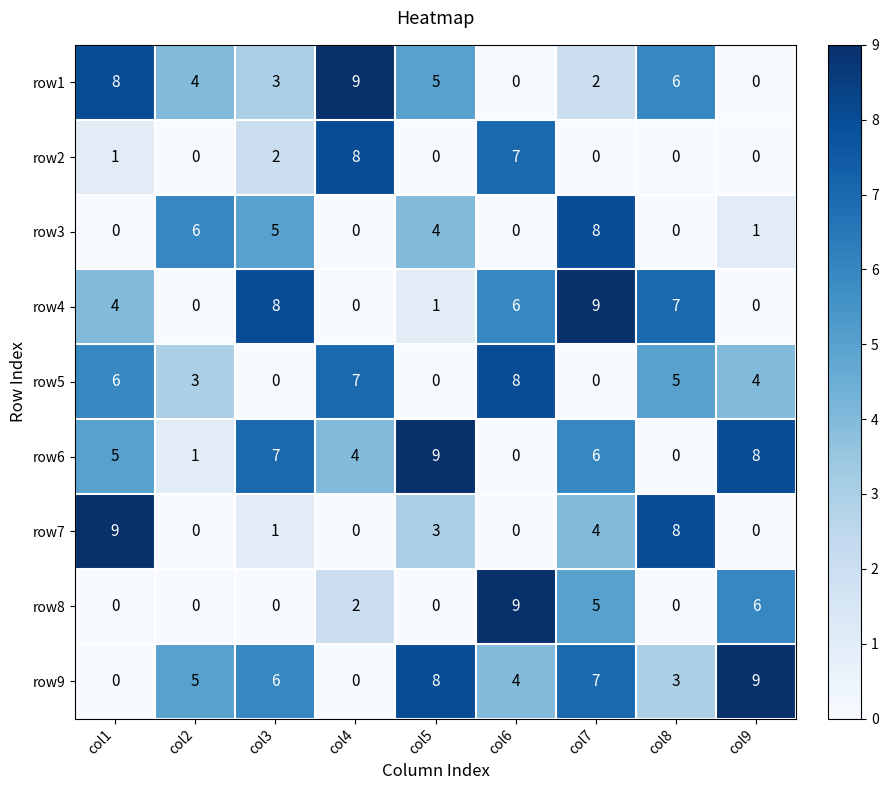

What is the highest value of the row7 series?

9